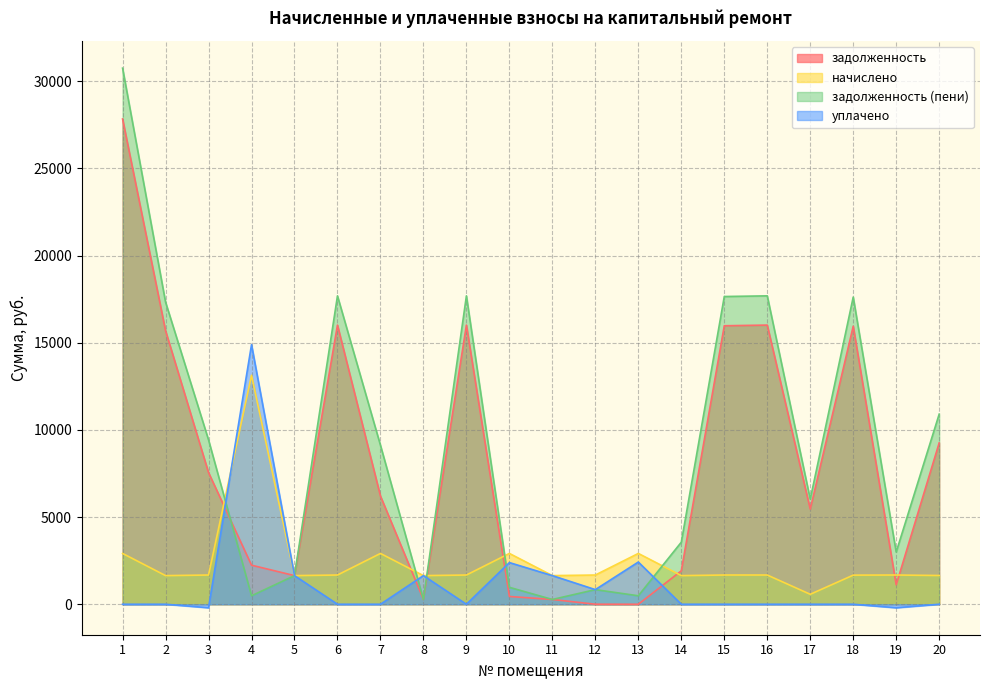

Where does the задолженность series first go above 6207?

1